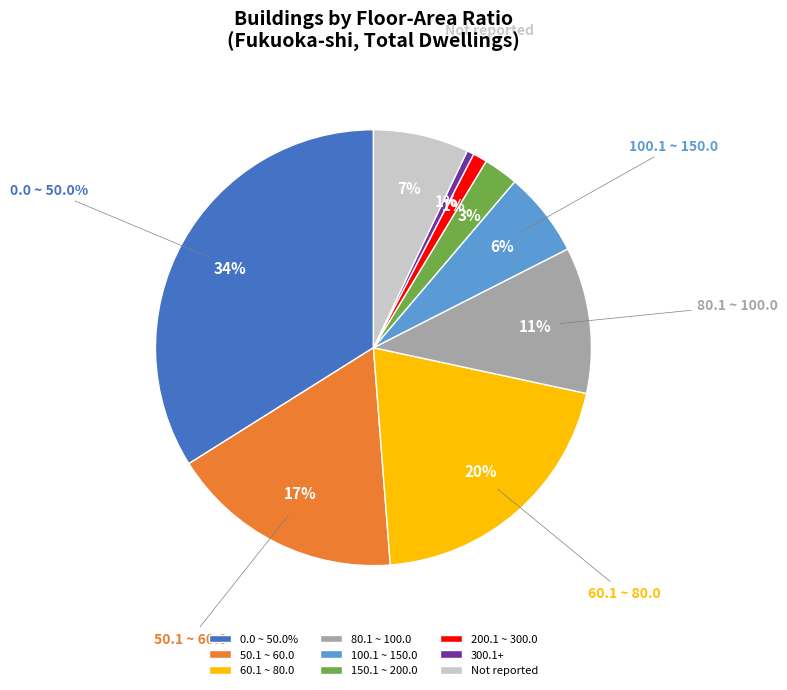

Which category has the biggest portion of the pie?

0.0 ~ 50.0%